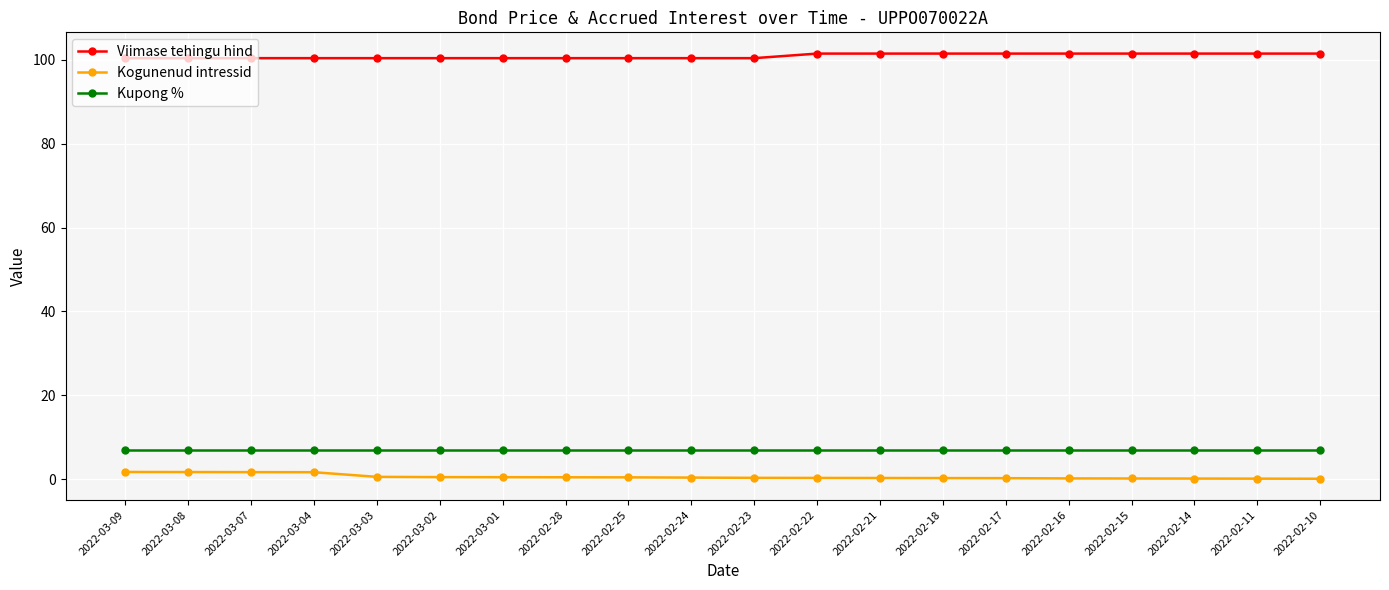

The Kogunenud intressid series shows 0.4 at 2022-02-25. True or false?

True